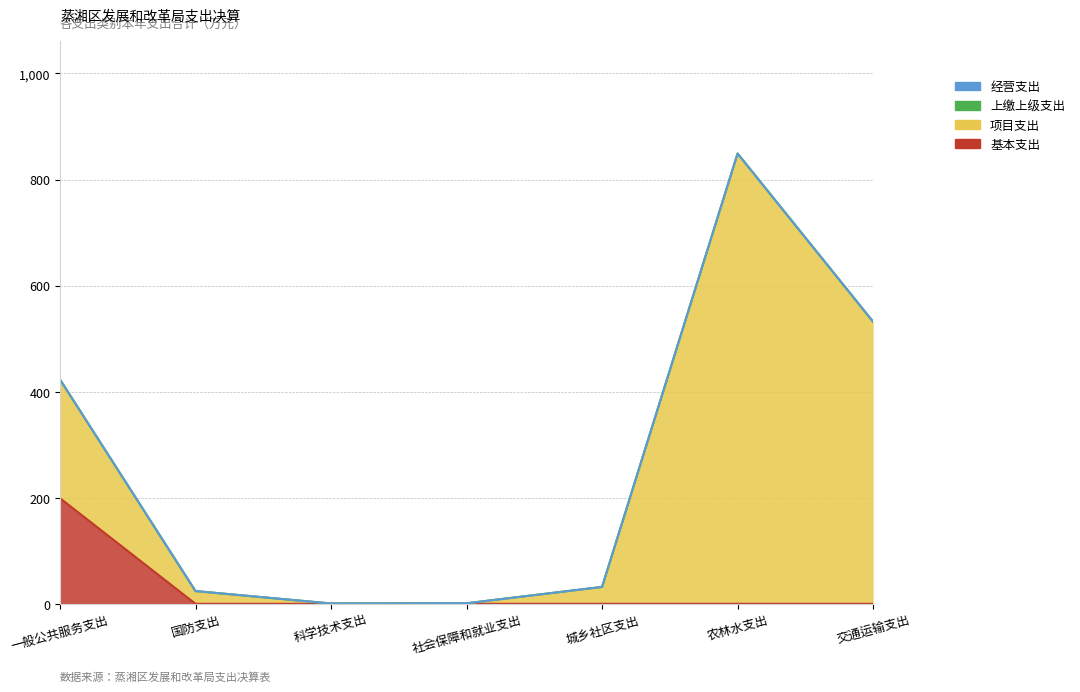

Does the chart display data point markers on the line(s)?

No